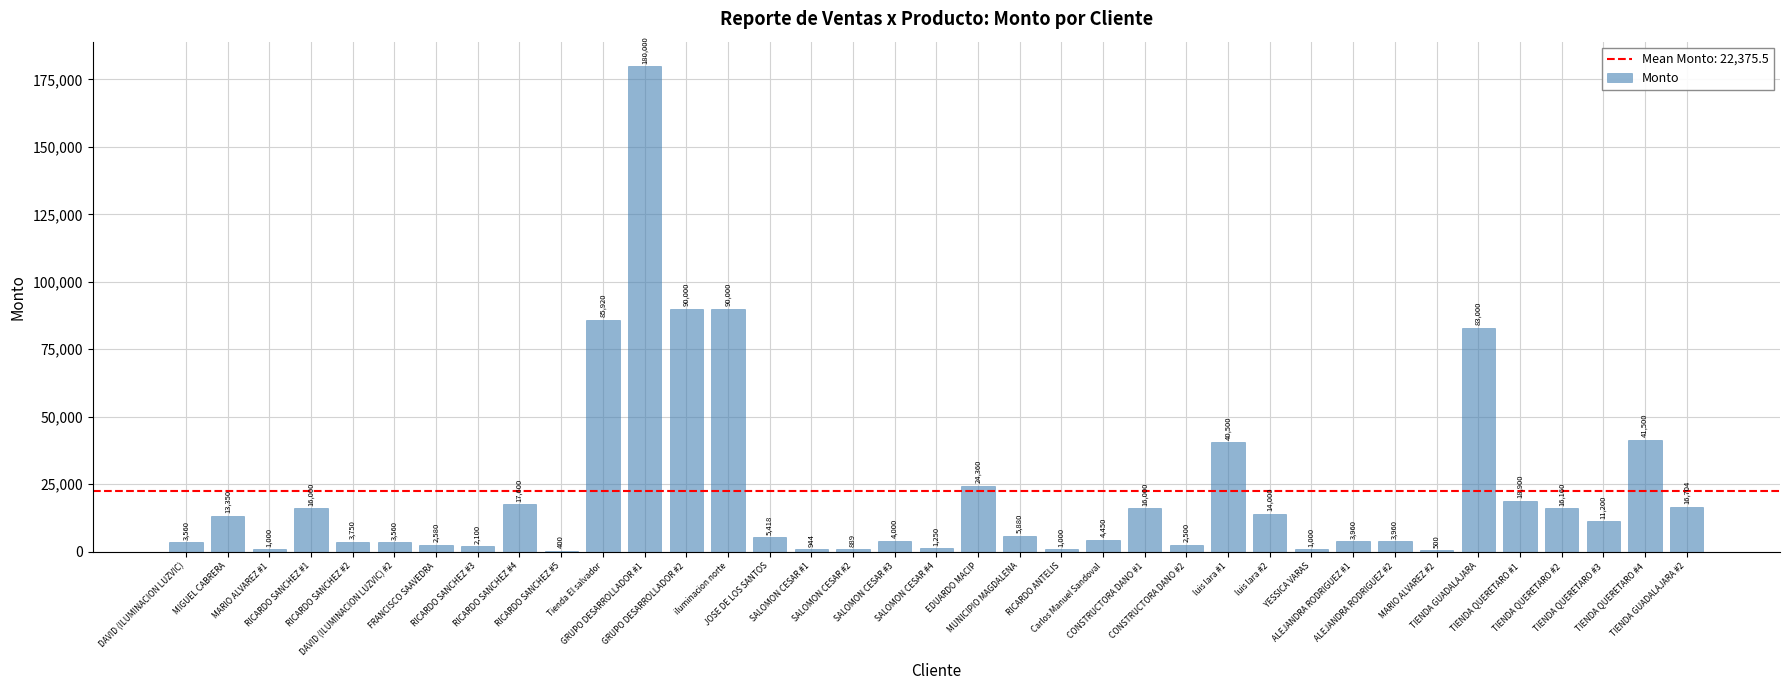

What is the maximum value shown in the chart?

180000